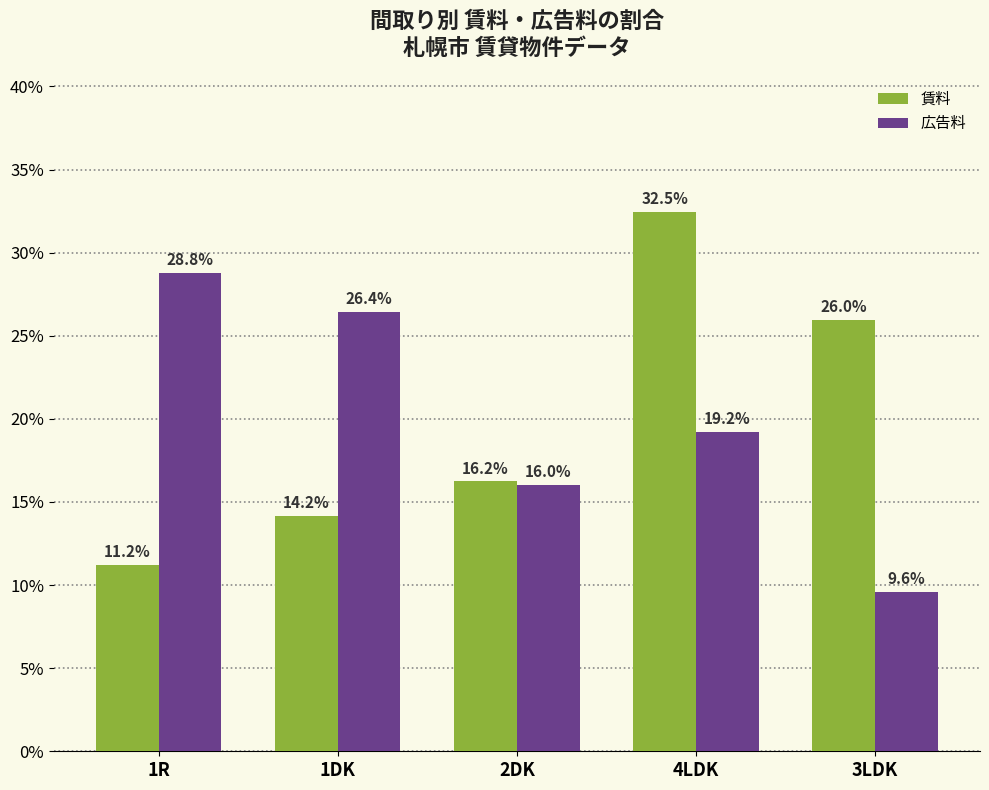

The value of 賃料 at 3LDK is 26.0. True or false?

True